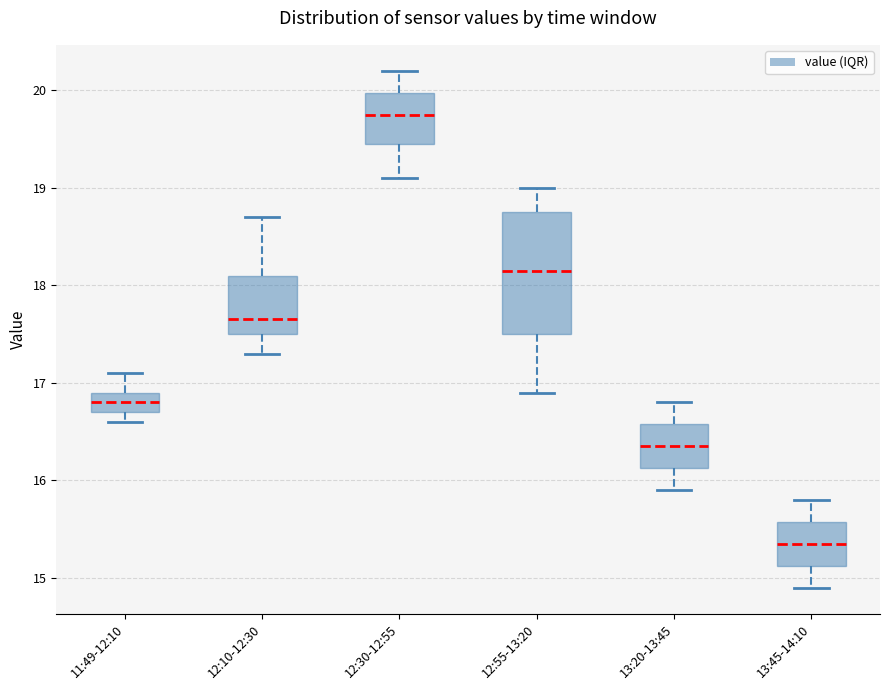

Where is the lower edge of the box for 13:45-14:10 on the y-axis? The values are not printed on the chart, so give them approximately, as read against the axis.

15.1